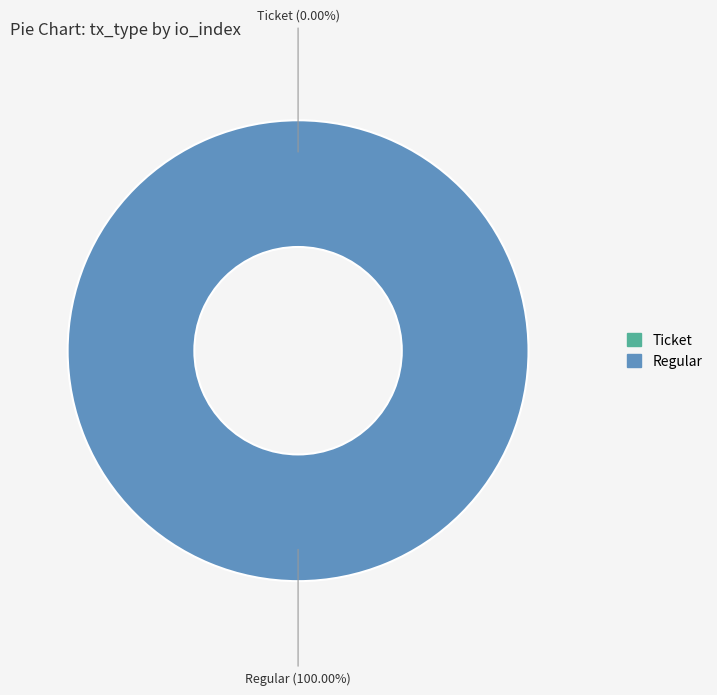

The Regular (io_index=13) slice represents 90% of the pie. True or false?

False